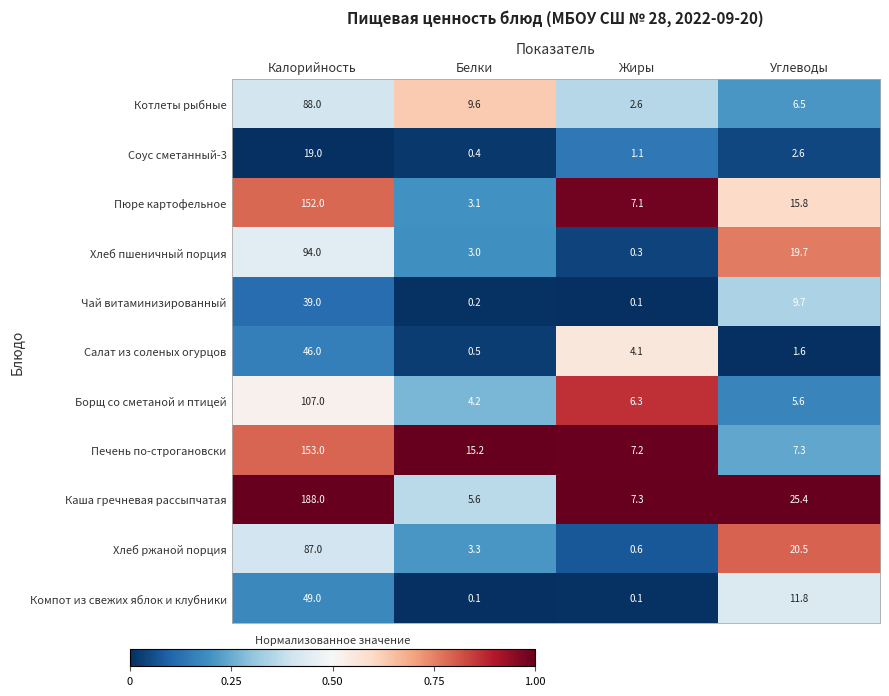

Which series has the widest spread of values?

Каша гречневая рассыпчатая